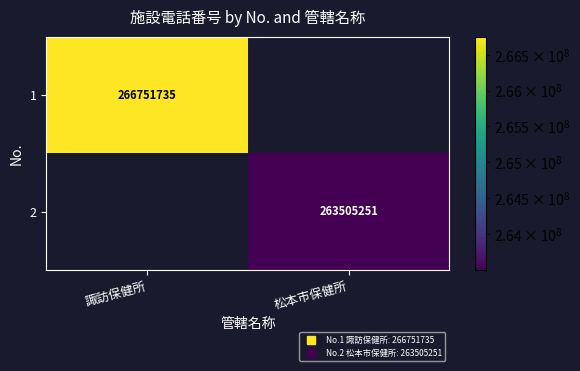

What value does the 1 series have at 諏訪保健所?

266751735.0